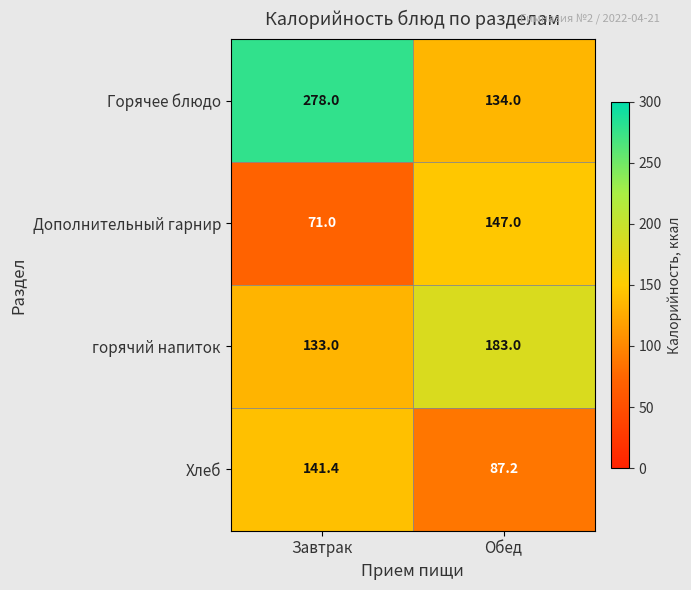

Between Завтрак and Обед, which series saw the biggest shift?

Горячее блюдо